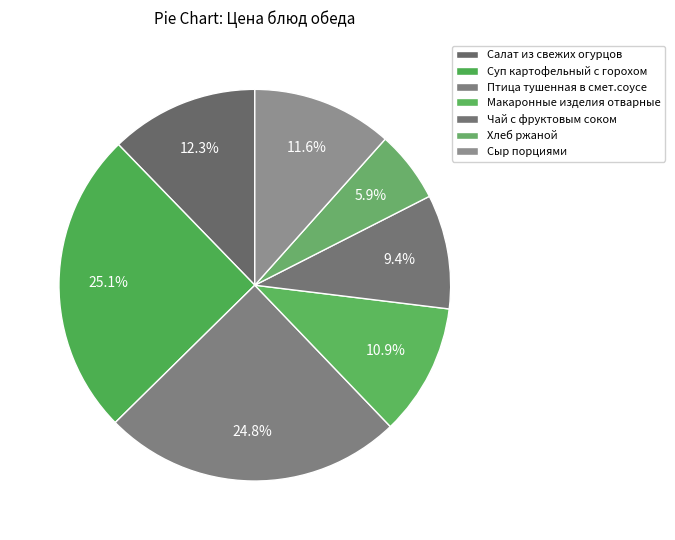

To the nearest percent, what is the difference between the largest and smallest slice percentages?

19%